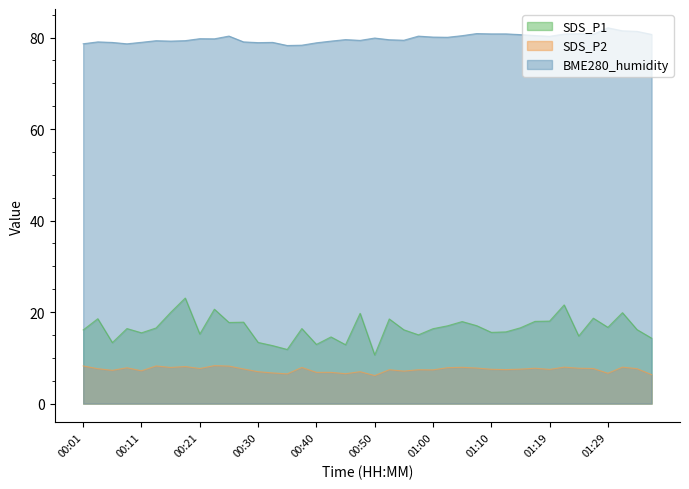

Which label corresponds to the largest value in the chart?

01:29